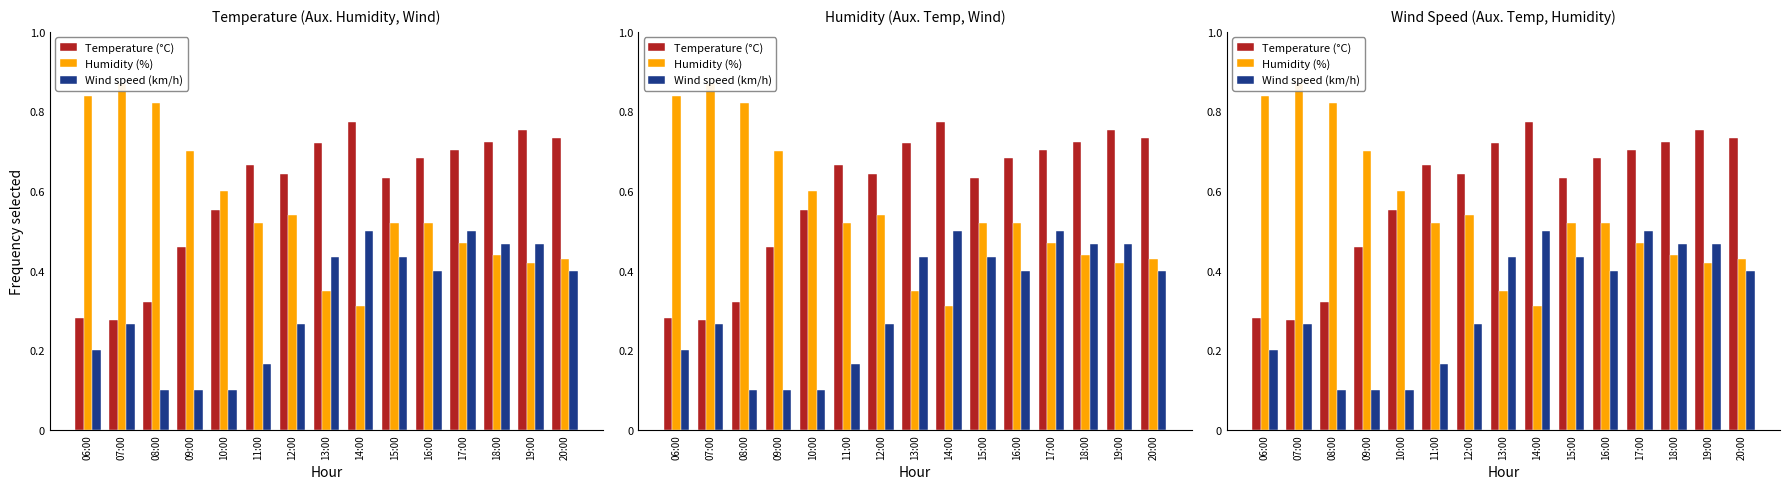

Which category has the lowest value in the Humidity (%) series?

14:00